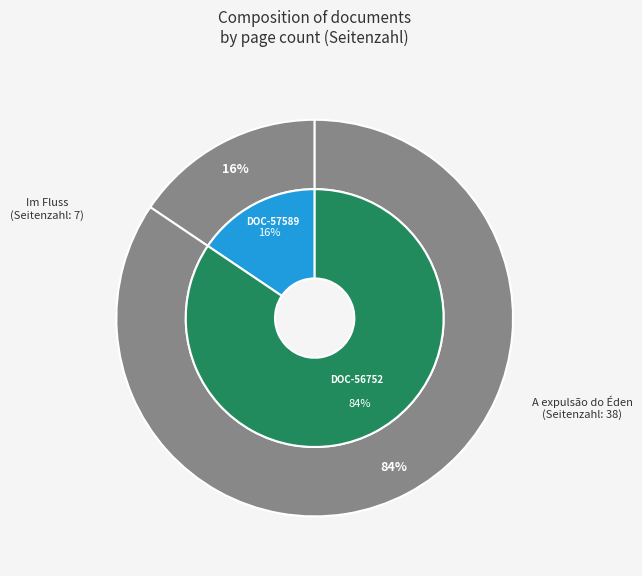

Is the sum of OPUS4-56752 and OPUS4-57589 greater than half?

Yes